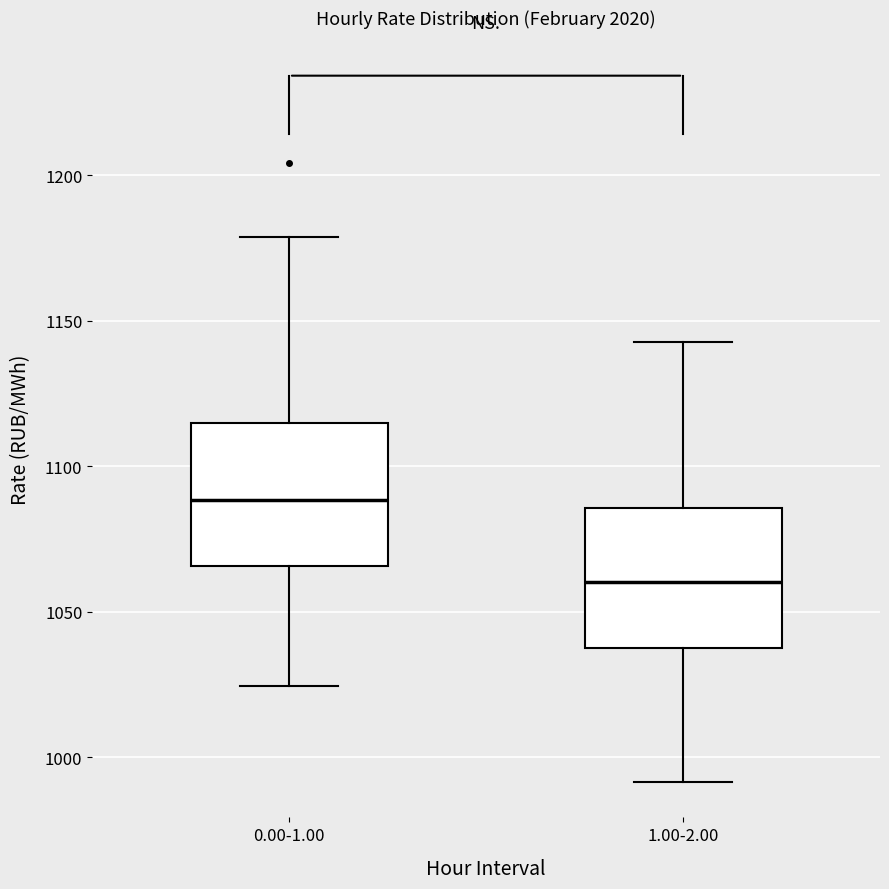

Reading left to right, transcribe this box plot: for each box, give where its median line is, the range the box spans, and where its two whiskers end, as read against the y-axis. The values are not printed on the chart, so give them approximately, as read against the axis.

0.00-1.00: median 1090, box 1065 to 1115, whiskers 1025 to 1180
1.00-2.00: median 1060, box 1035 to 1085, whiskers 990 to 1145